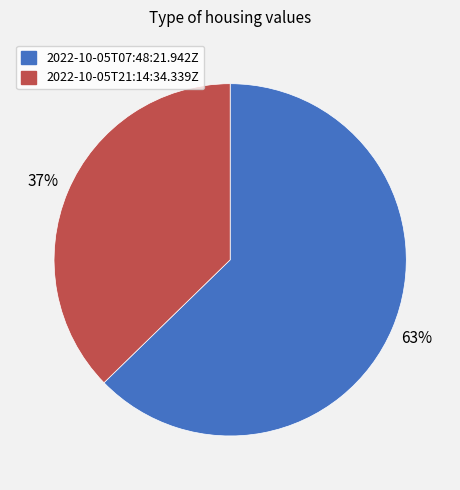

Which has a higher value, 2022-10-05T21:14:34.339Z or 2022-10-05T07:48:21.942Z?

2022-10-05T07:48:21.942Z